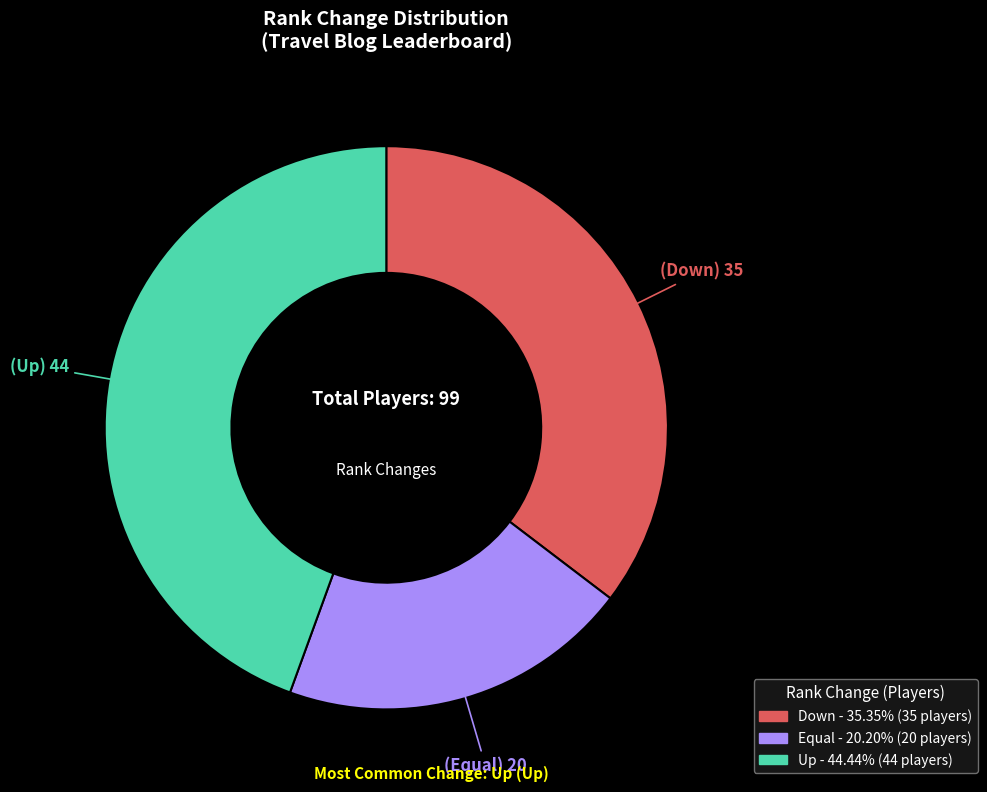

Count the number of slices in the pie.

3